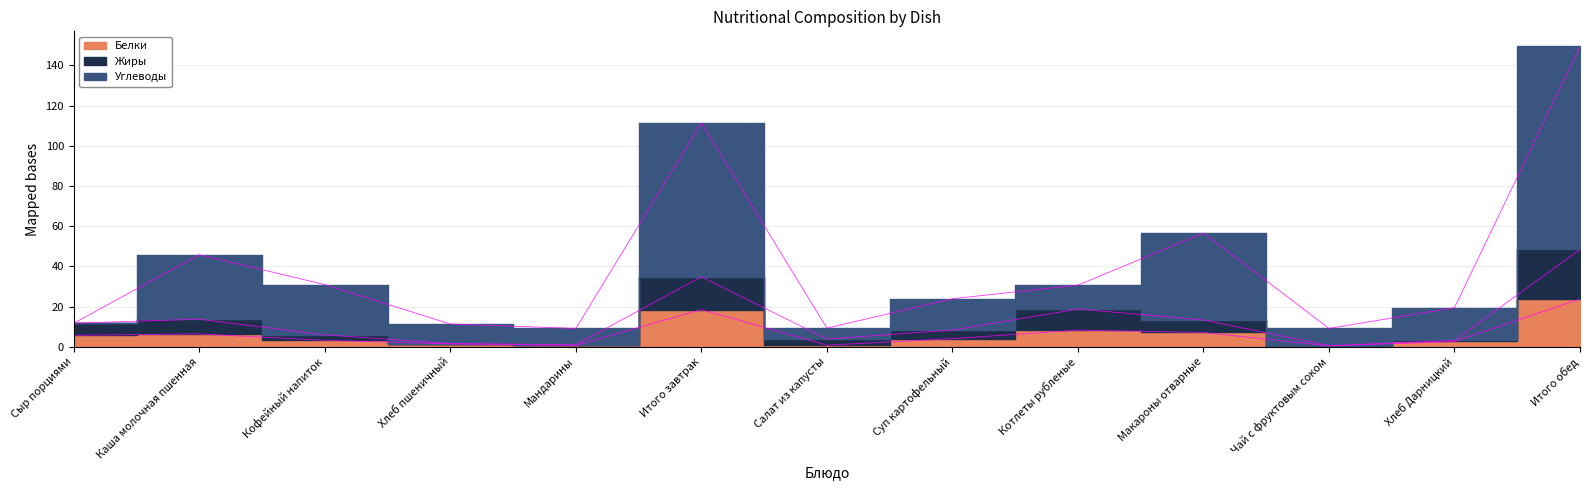

List the series in order of their peak value, lowest first.

Белки, Жиры, Углеводы